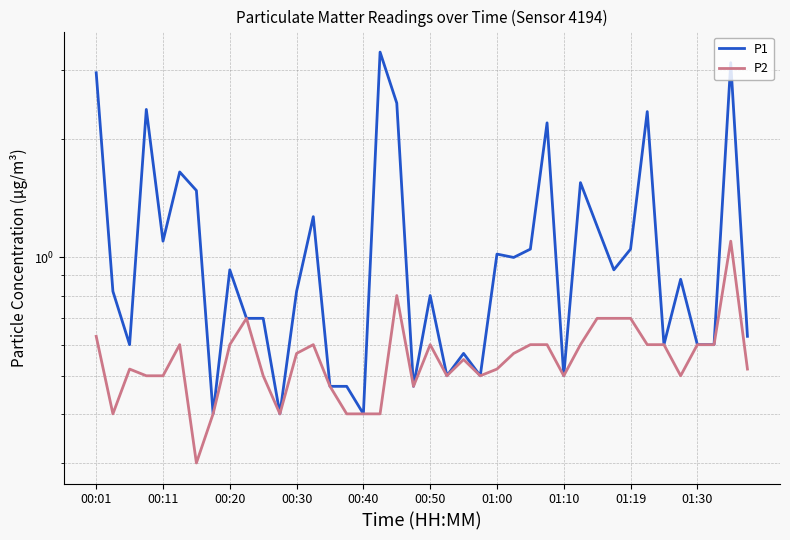

The value of P1 at 37 is 1.0. True or false?

False